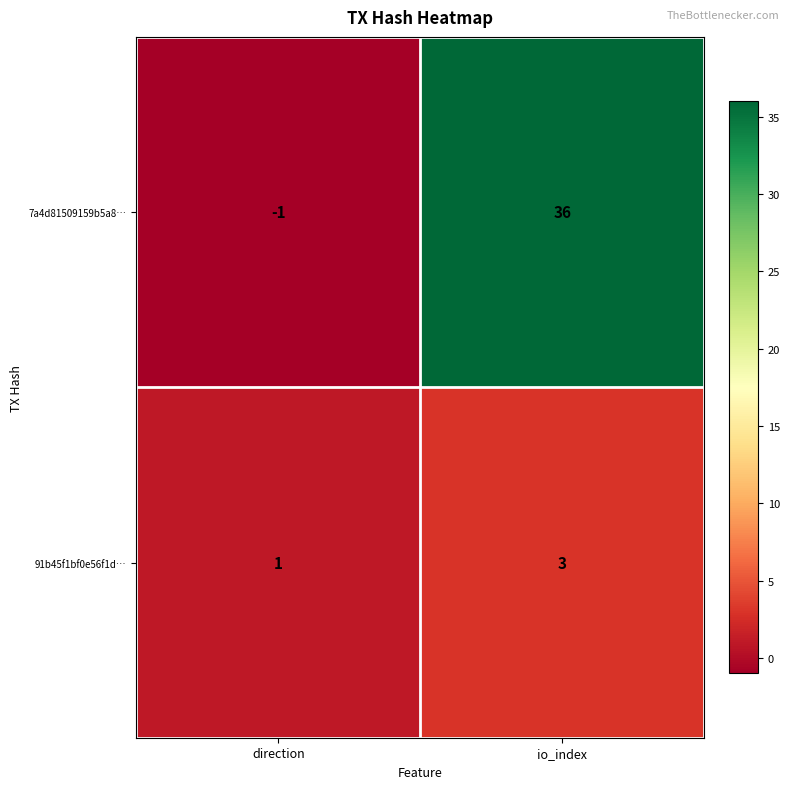

Between direction and io_index, which series saw the biggest shift?

7a4d81509159b5a8…